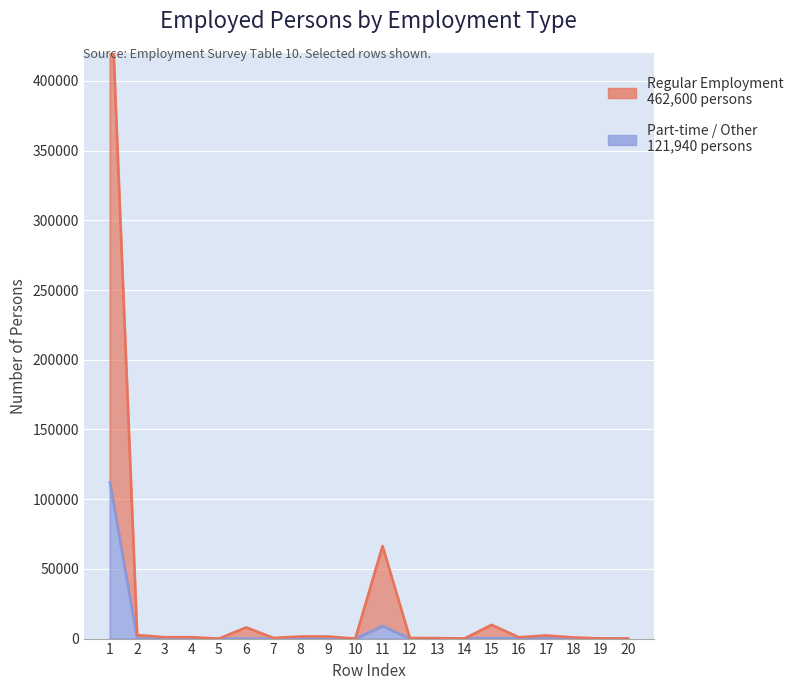

Which series has the largest range (max minus min)?

Regular Employment